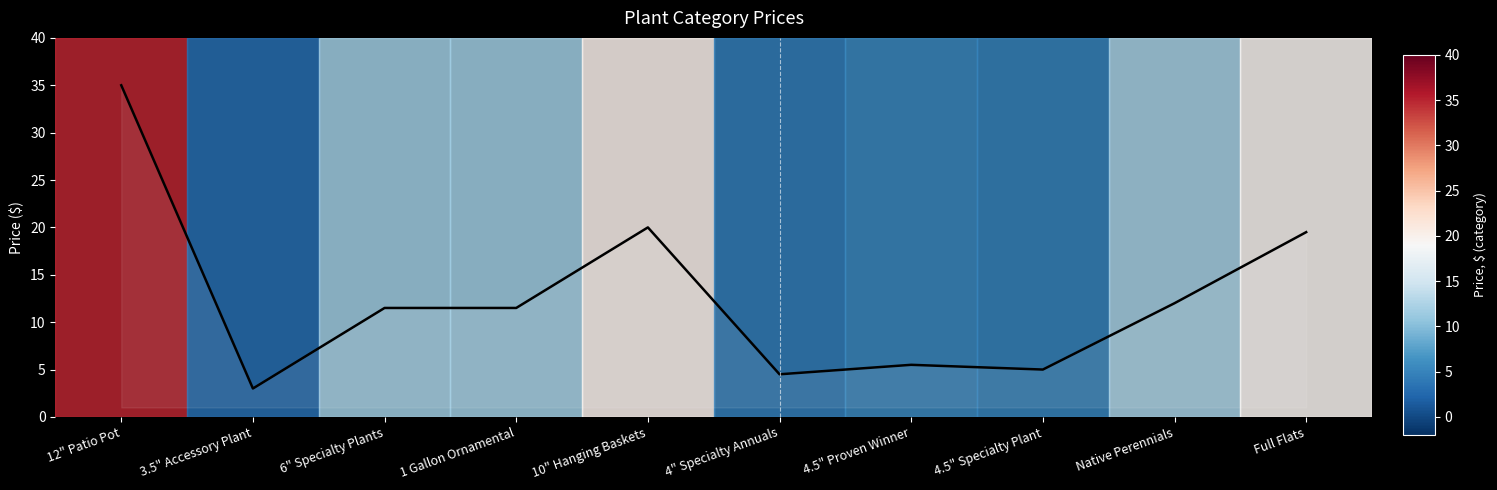

What is the difference between the maximum and minimum values?

32.0